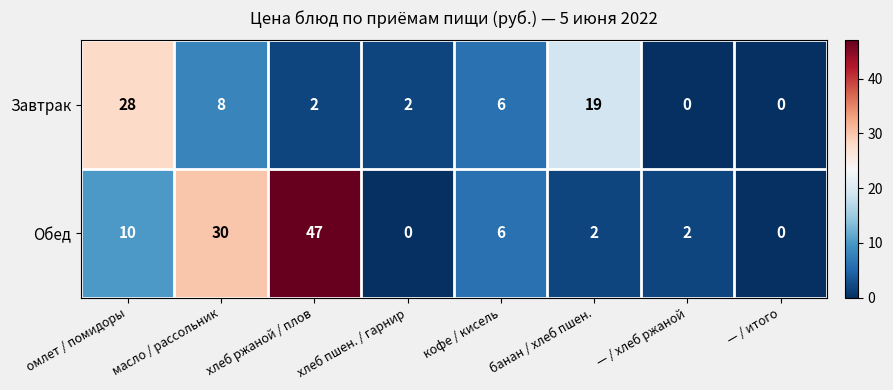

What is the maximum value shown in the chart?

47